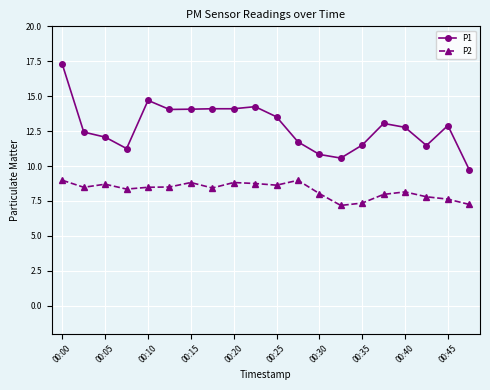

Which series has the largest total across all categories?

P1